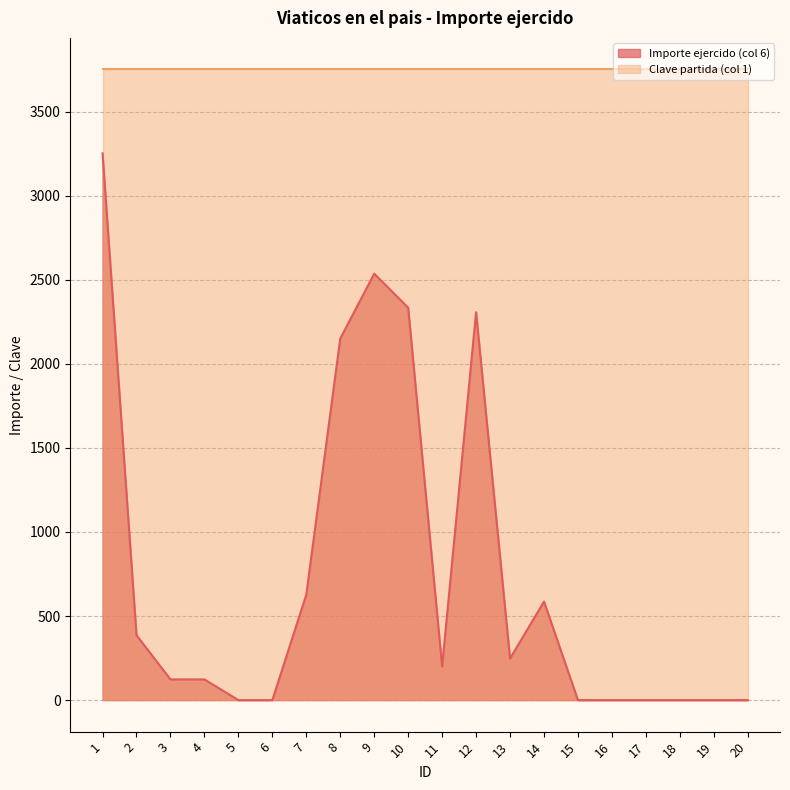

Which has a higher value, 15 or 4?

4